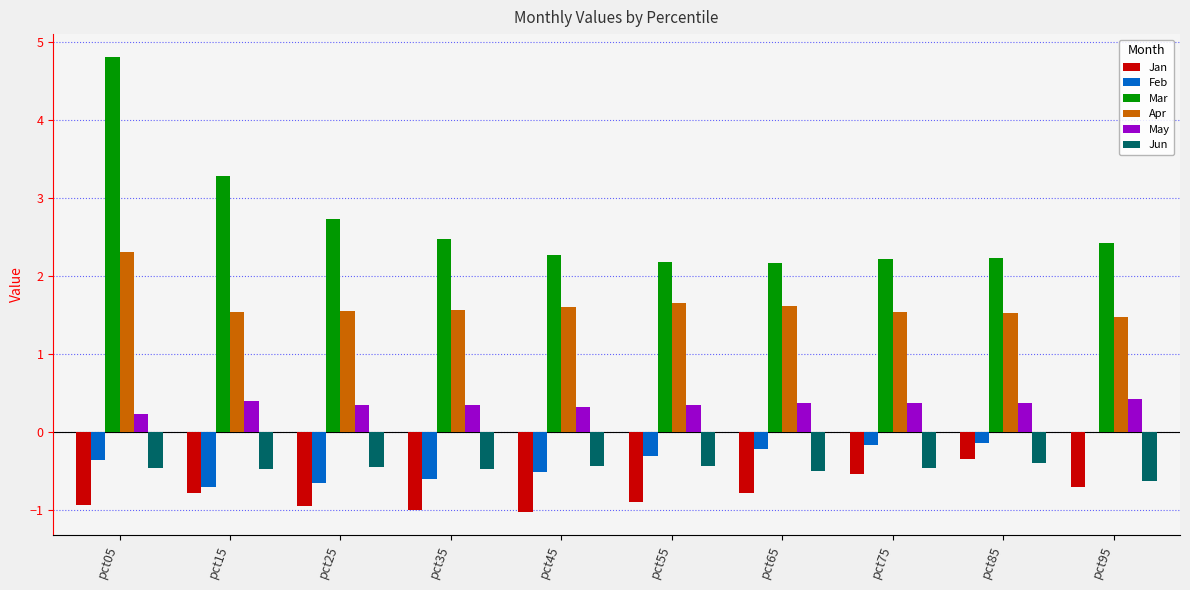

True or false: Jan has a value of -0.5 at pct75.

True